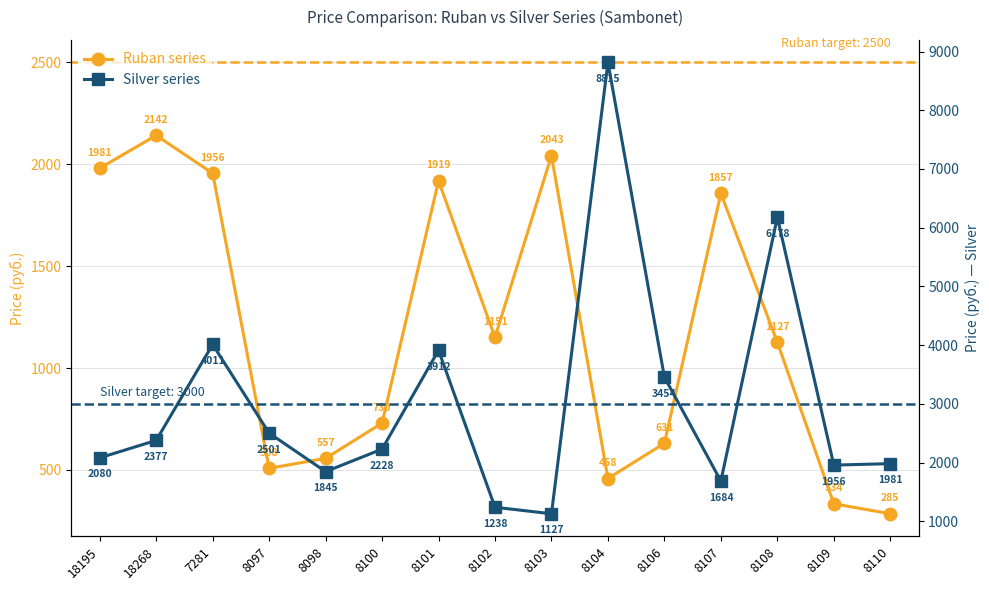

What is the label of the 10th point from the left?

8104